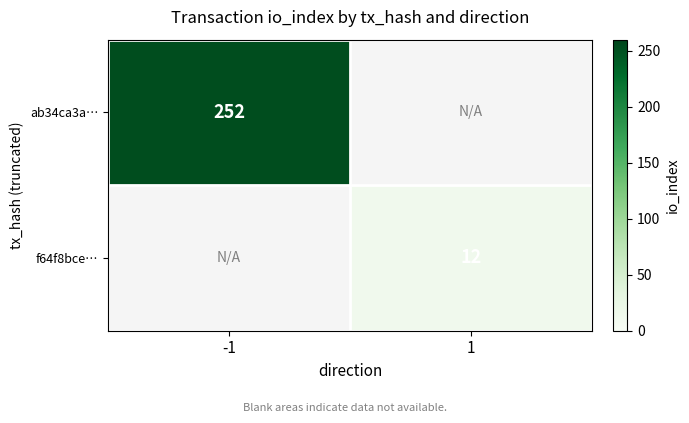

Is it true that f64f8bce… equals 17 at 1?

False